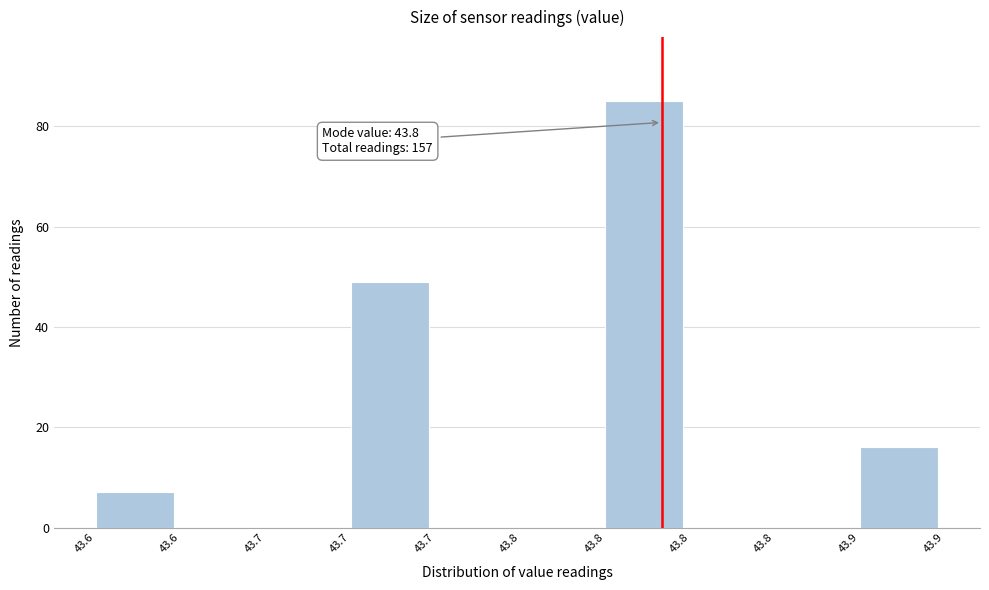

Count the number of categories in the chart.

10